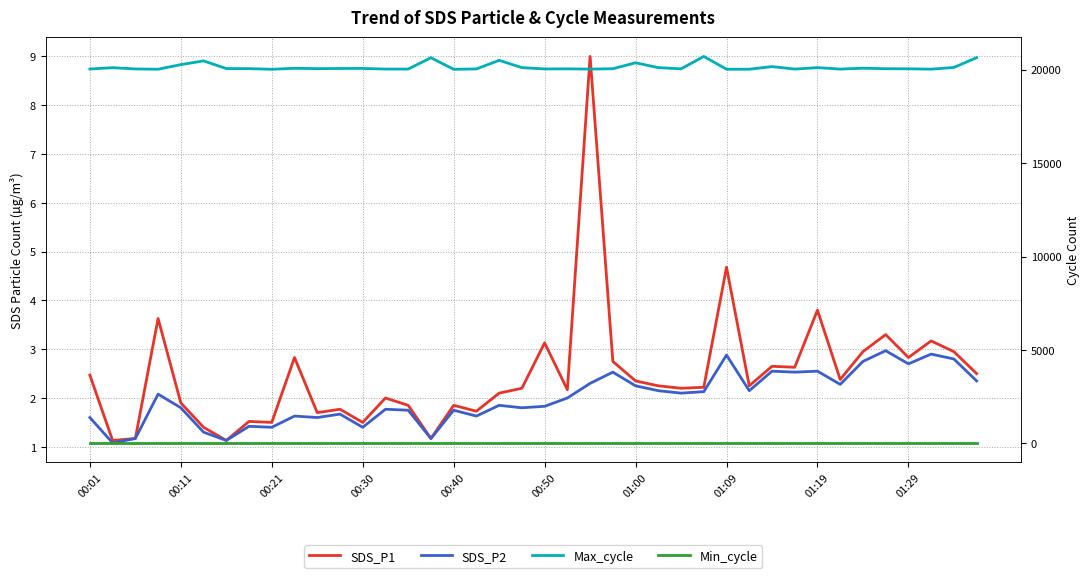

What is the label of the 1st point from the left?

00:01